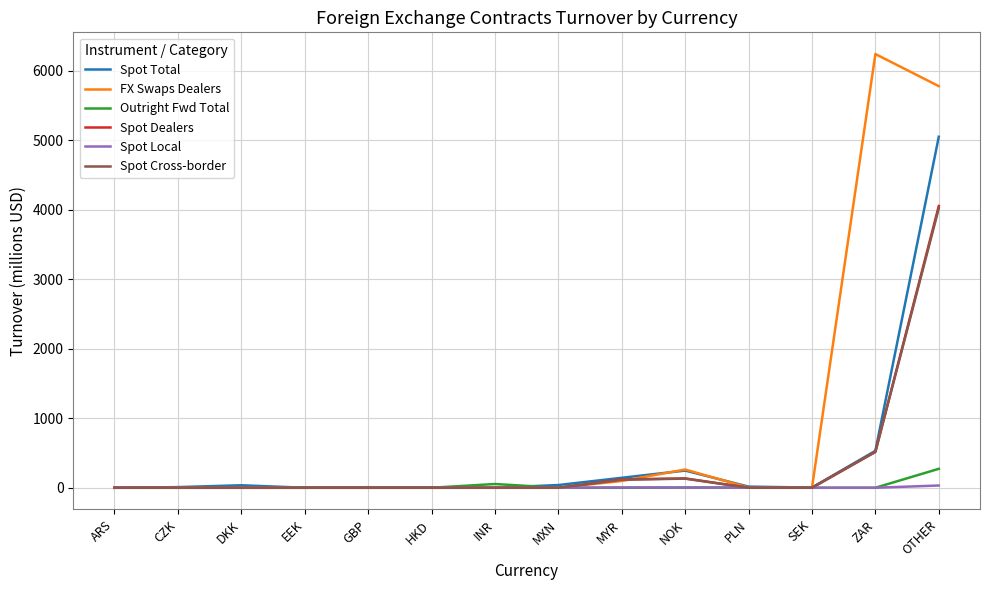

At which category is the sum across all series the highest?

OTHER